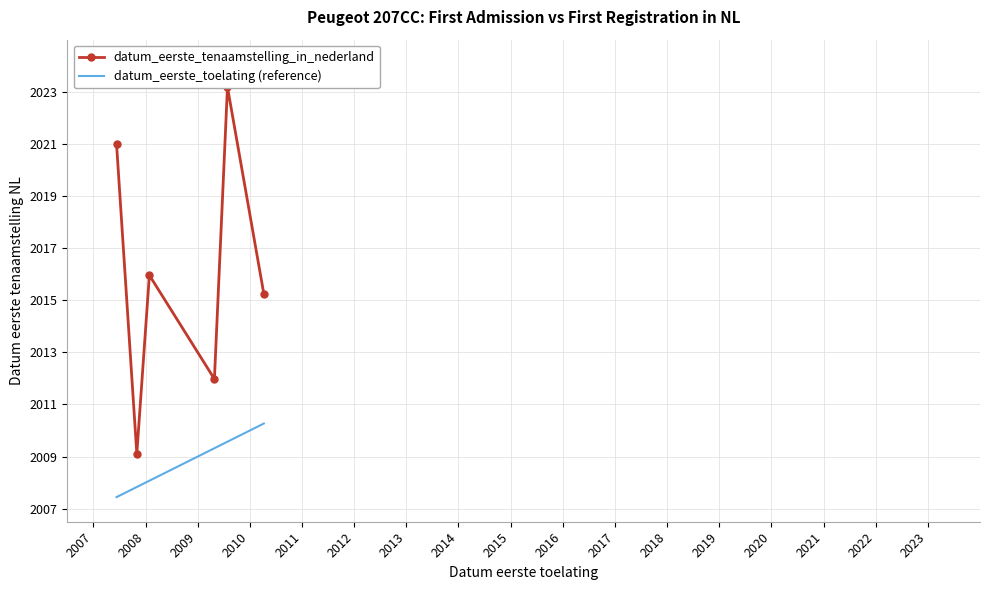

What is the maximum value for datum_eerste_toelating (reference)?

2010.3